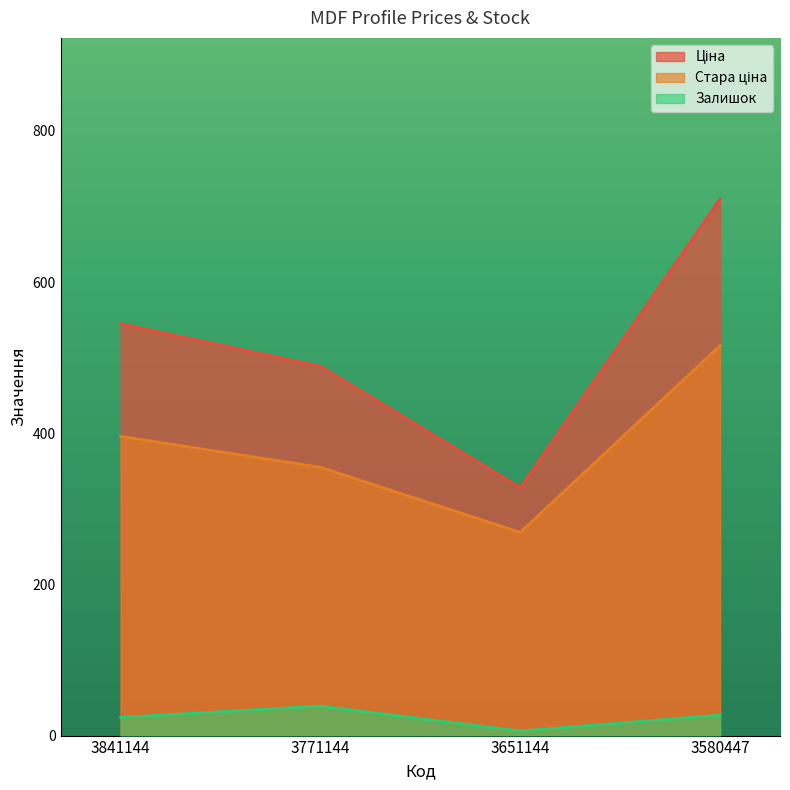

True or false: Ціна has more than 1 interior local peaks.

False